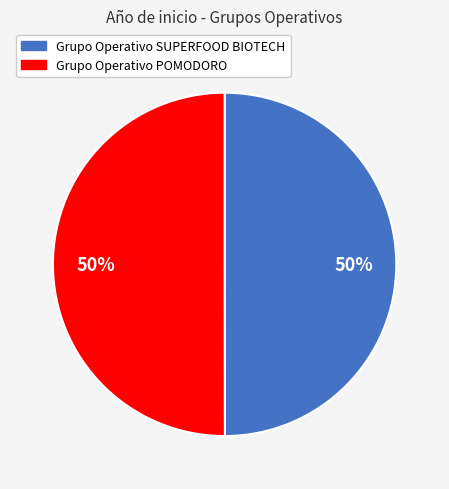

Is it true that Grupo Operativo POMODORO is 50% of the pie?

True